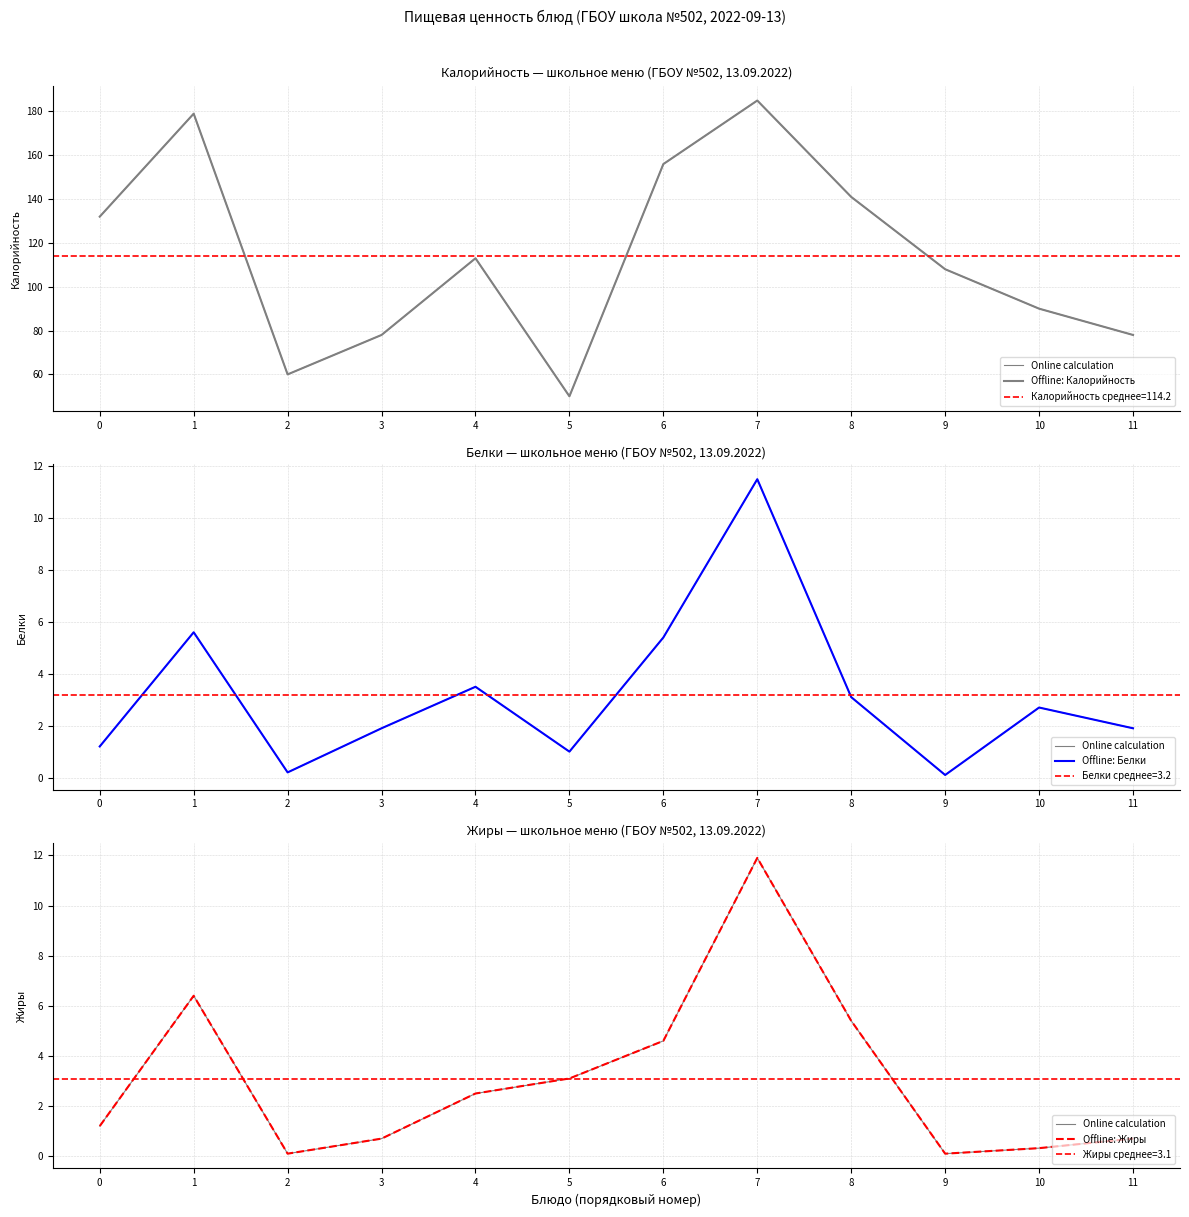

Which series has the largest total across all categories?

Offline: Калорийность